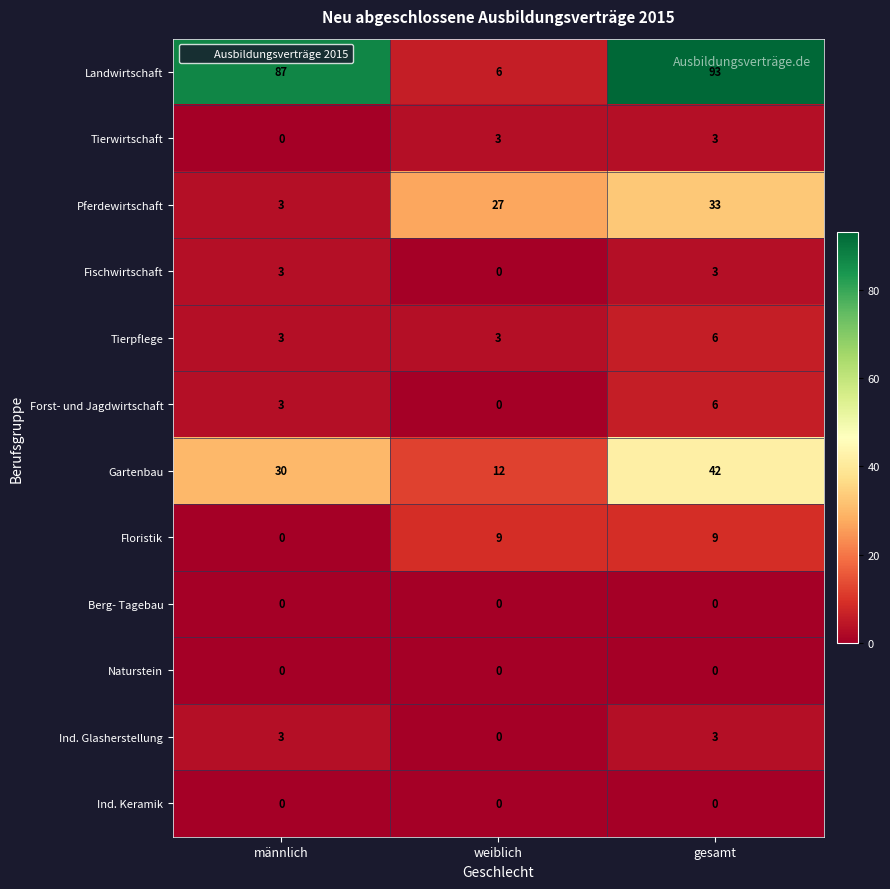

Which series has the largest total across all categories?

Landwirtschaft